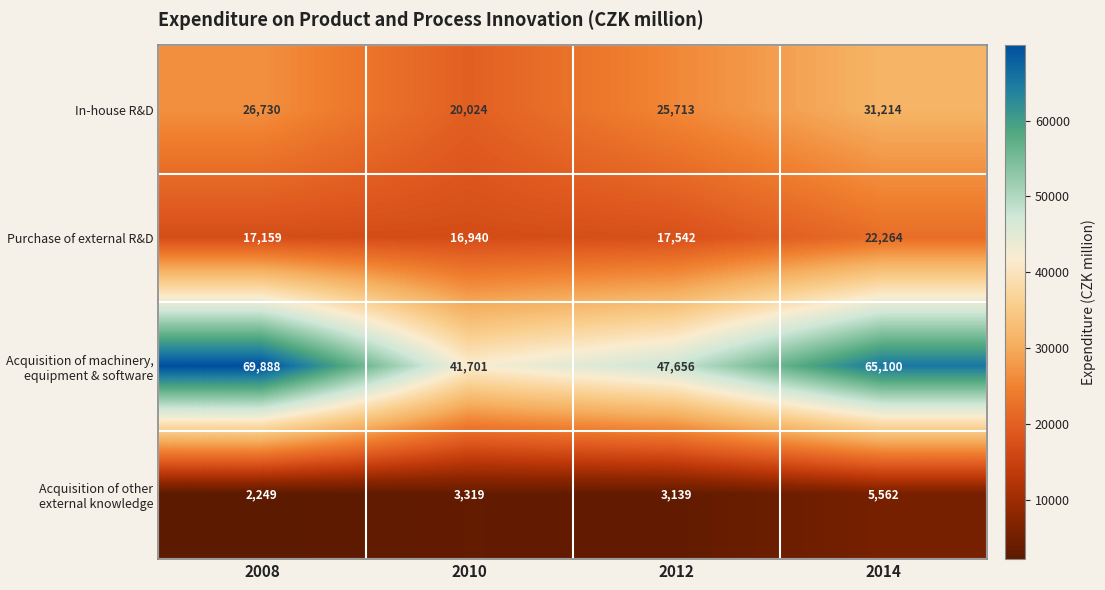

What is the average value of the In-house R&D series?

25920